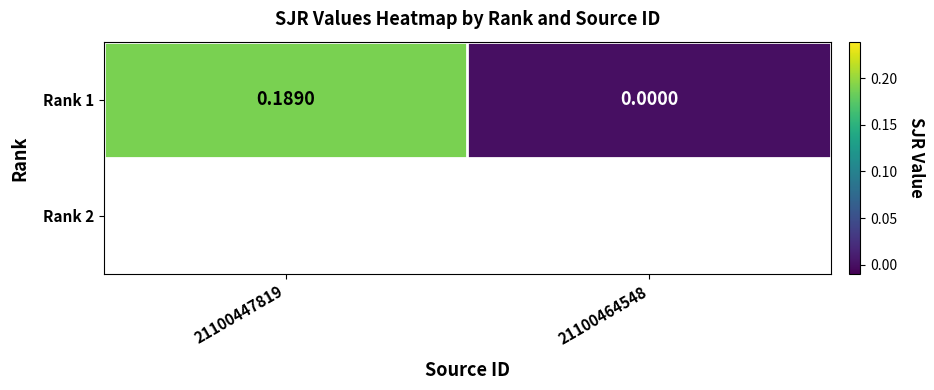

The value at 21100447819 is 0.1. True or false?

False